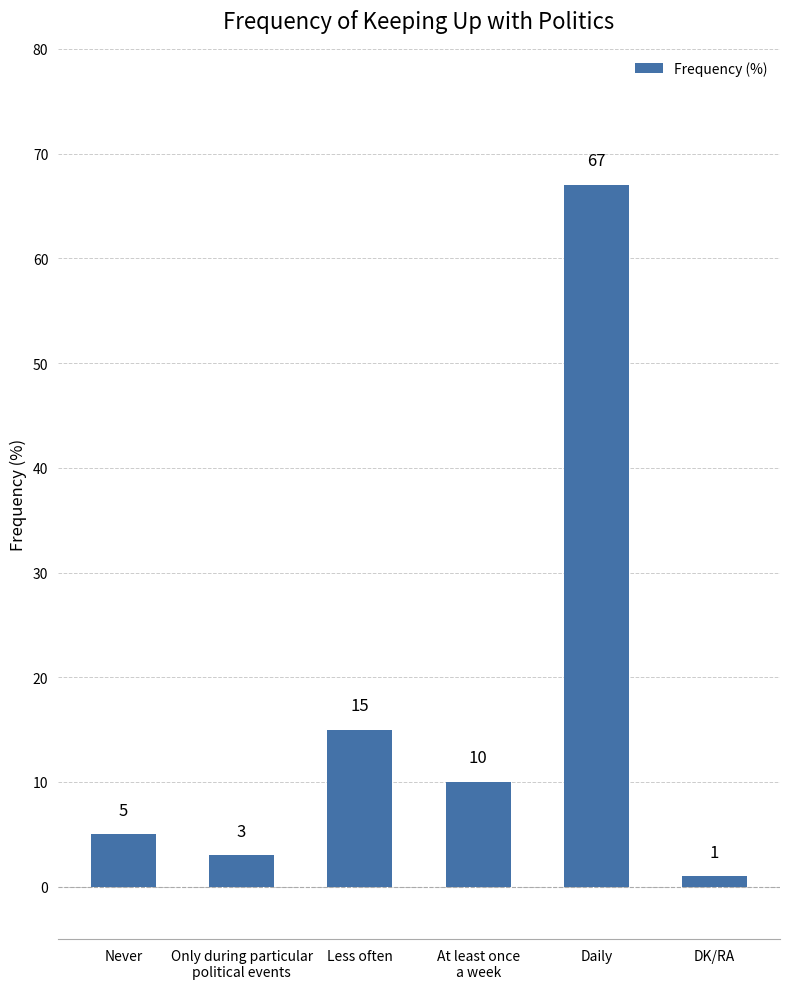

Rank the categories by value from highest to lowest.

Daily, Less often, At least once
a week, Never, Only during particular
political events, DK/RA